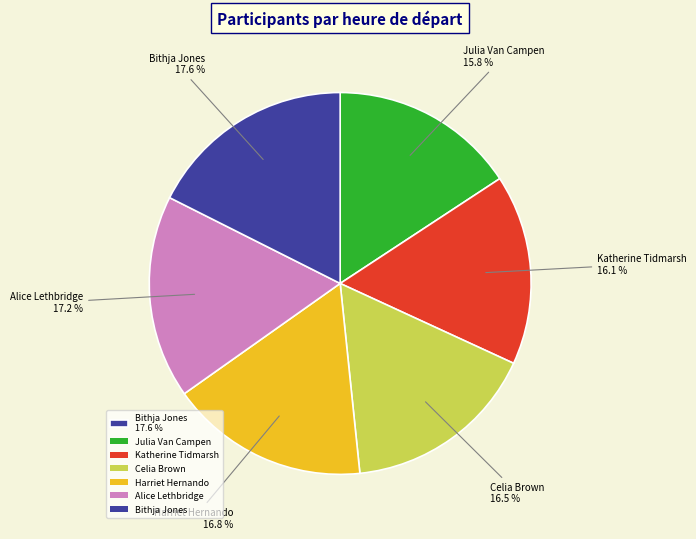

Is there any slice that represents more than half of the pie?

No